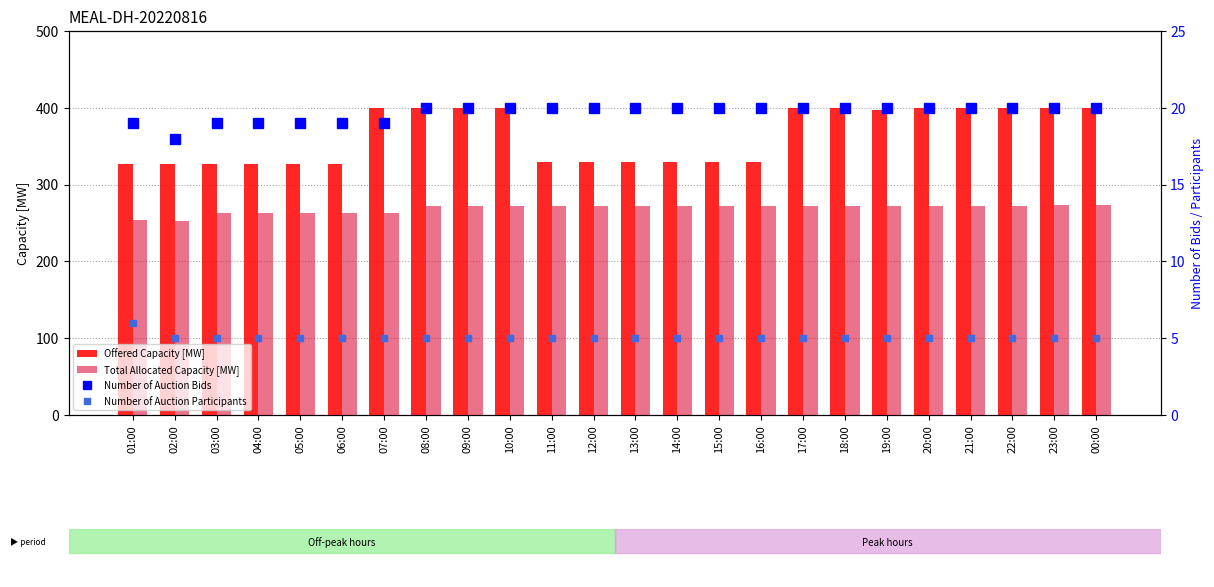

What is the value of the Number of Auction Bids bar at the 5th from the left?

19